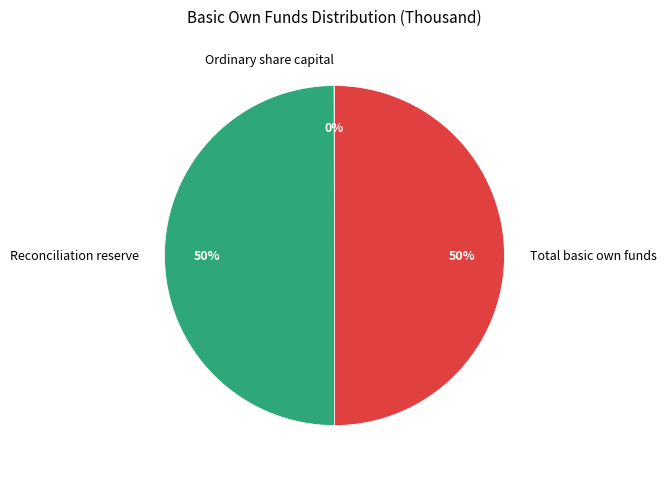

To the nearest percent, what is the difference between the largest and smallest slice percentages?

50%